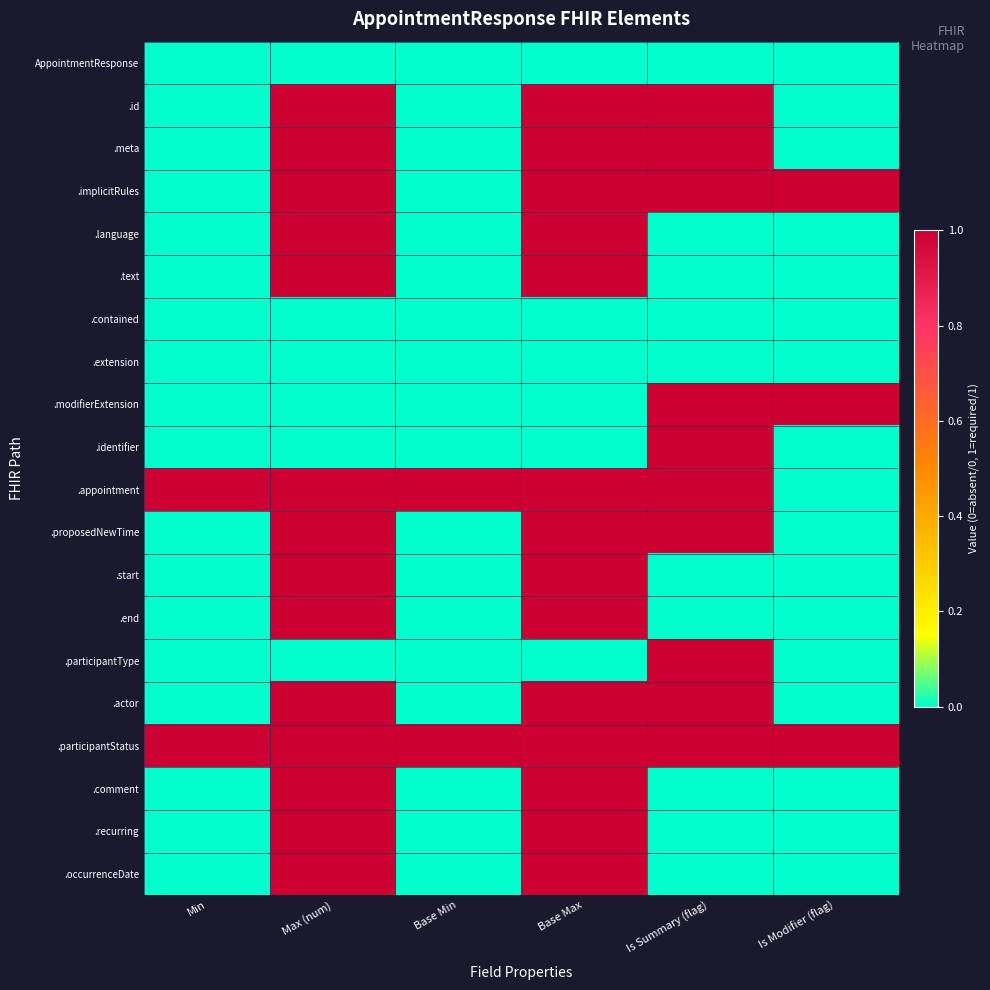

Rank the series at Base Min from lowest to highest value.

AppointmentResponse, .id, .meta, .implicitRules, .language, .text, .contained, .extension, .modifierExtension, .identifier, .proposedNewTime, .start, .end, .participantType, .actor, .comment, .recurring, .occurrenceDate, .appointment, .participantStatus